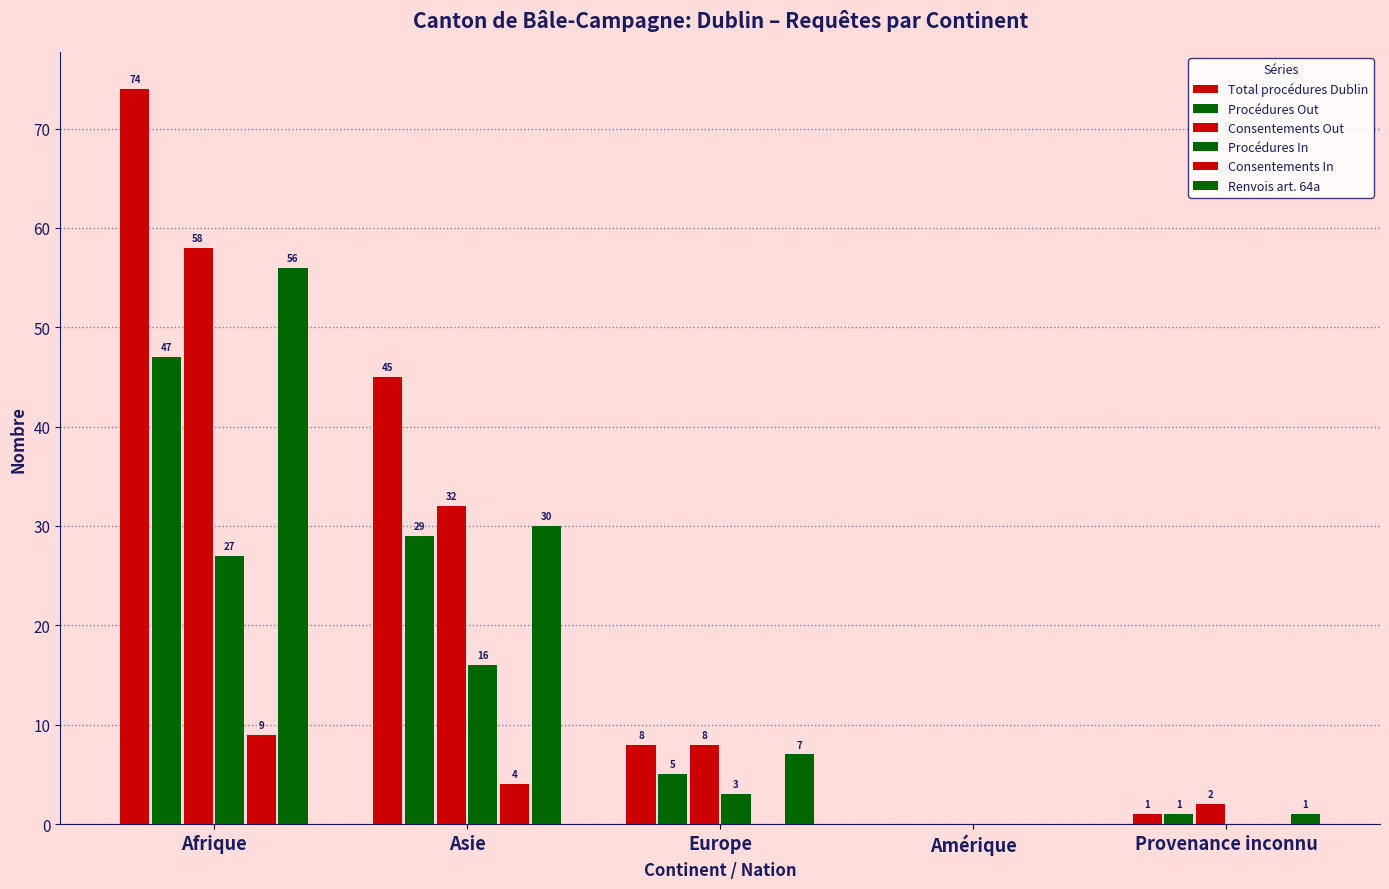

Count the number of categories in the chart.

5